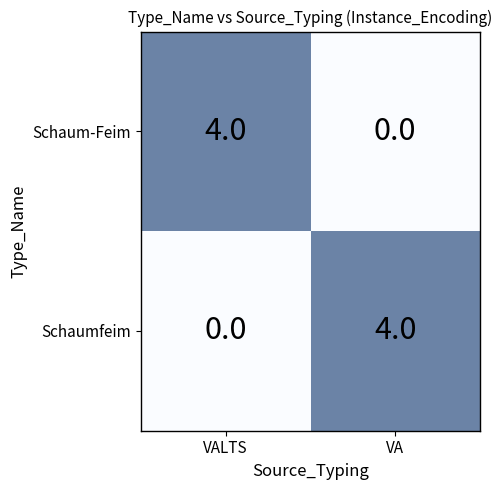

The value of Schaum-Feim at VALTS is 4. True or false?

True